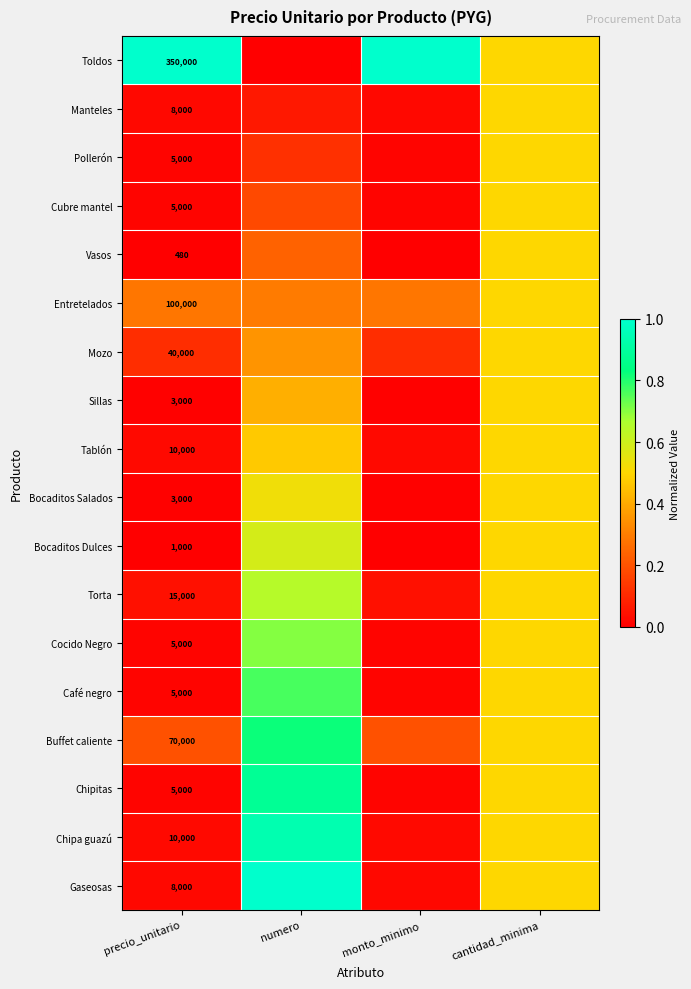

Which has a higher value, monto_minimo or precio_unitario?

monto_minimo